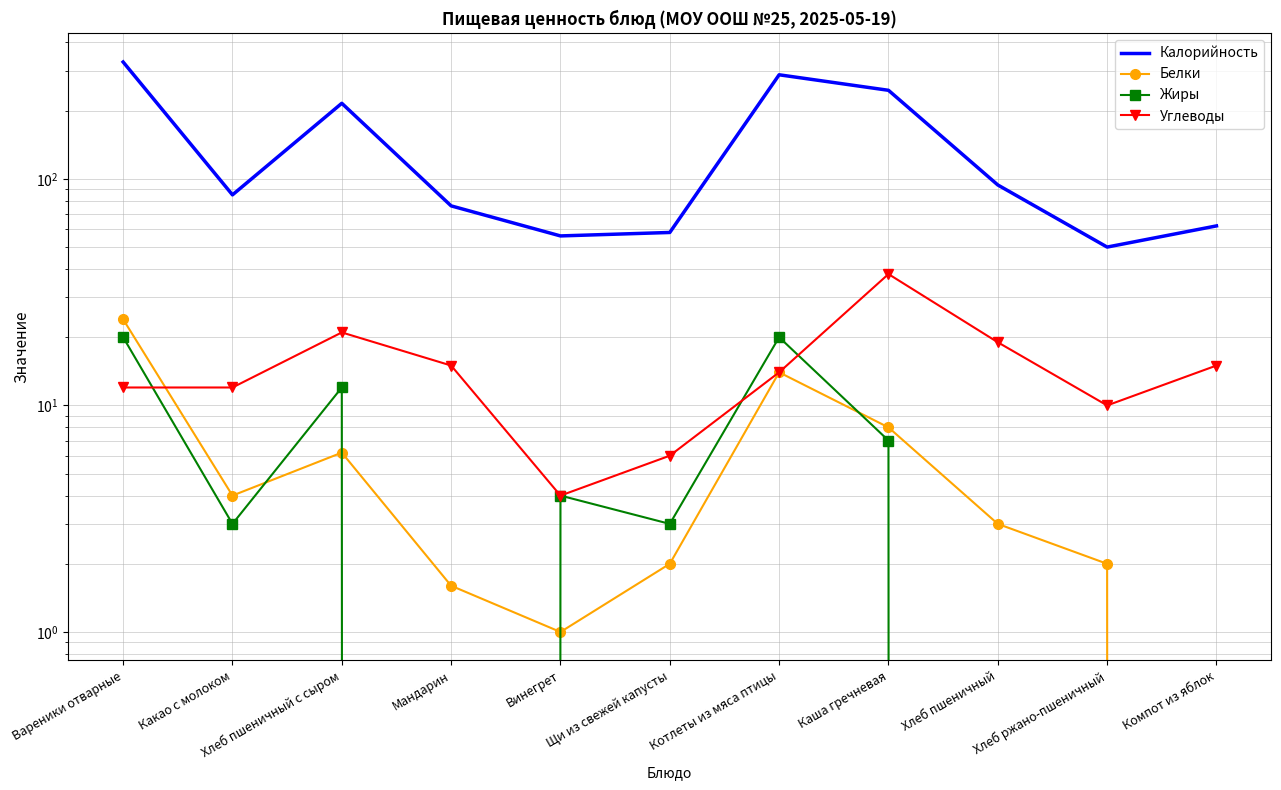

Is this an area chart (filled region under the line)?

No